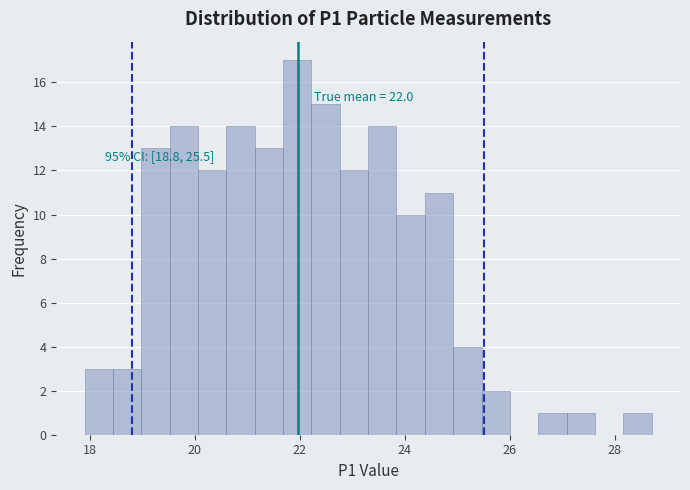

Around what value on the x-axis is the tallest bar? Give the approximate position of its centre, as read against the axis.

22.0